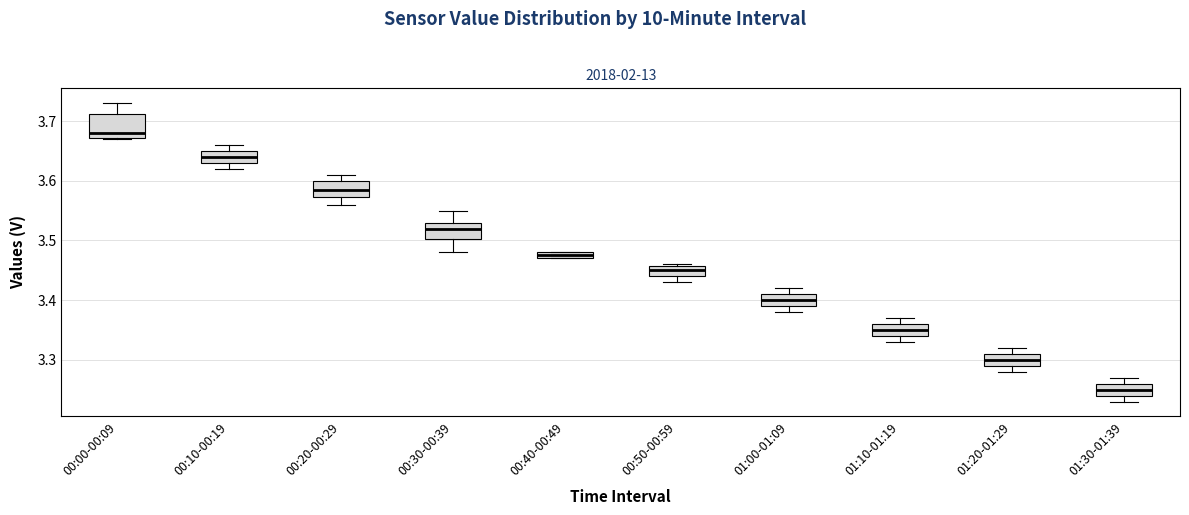

Where is the lower edge of the box for 01:20-01:29 on the y-axis? The values are not printed on the chart, so give them approximately, as read against the axis.

3.29